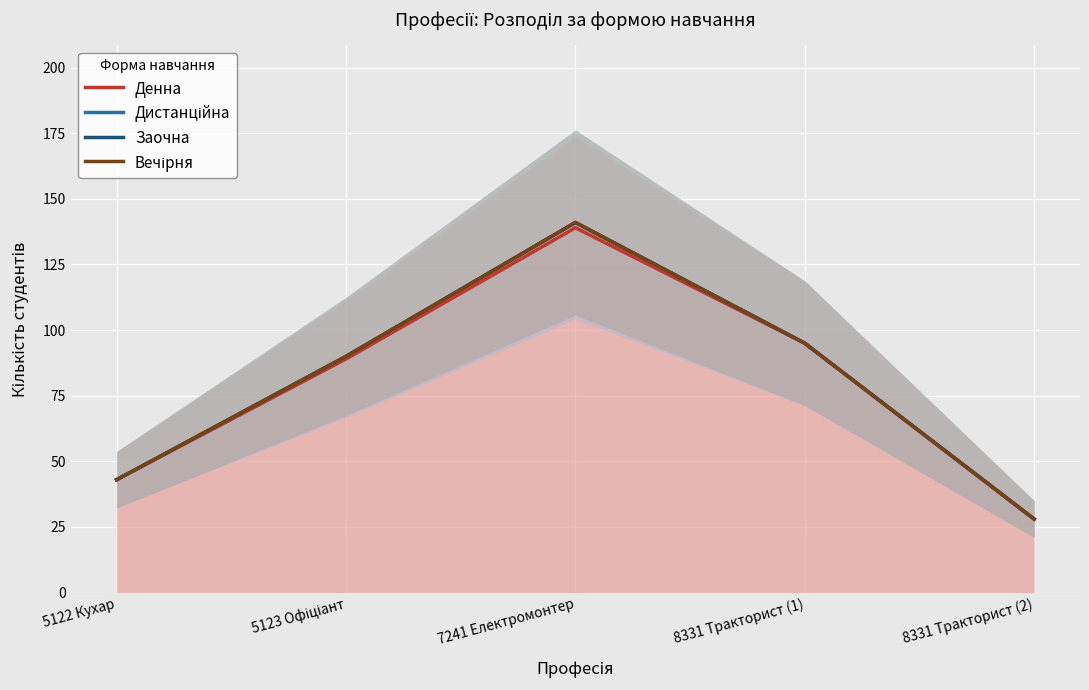

Reading right to left, transcribe all the data shown in this chart.

Денна: 8331 Тракторист (2)=28	8331 Тракторист (1)=95	7241 Електромонтер=139	5123 Офіціант=89	5122 Кухар=43
Дистанційна: 8331 Тракторист (2)=28	8331 Тракторист (1)=95	7241 Електромонтер=141	5123 Офіціант=90	5122 Кухар=43
Заочна: 8331 Тракторист (2)=28	8331 Тракторист (1)=95	7241 Електромонтер=141	5123 Офіціант=90	5122 Кухар=43
Вечірня: 8331 Тракторист (2)=28	8331 Тракторист (1)=95	7241 Електромонтер=141	5123 Офіціант=90	5122 Кухар=43